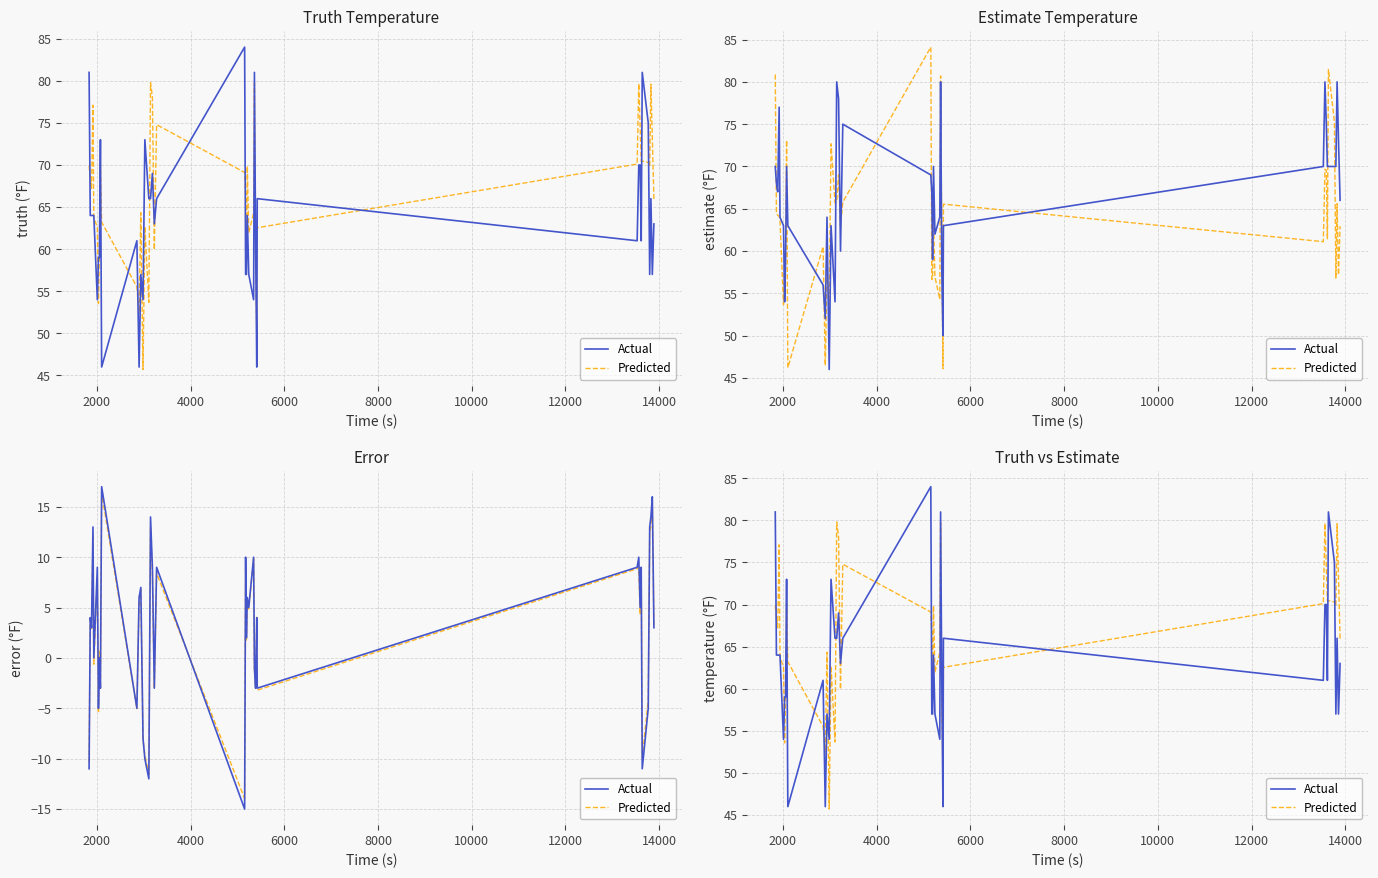

True or false: Actual has more than 0 interior local peaks.

True